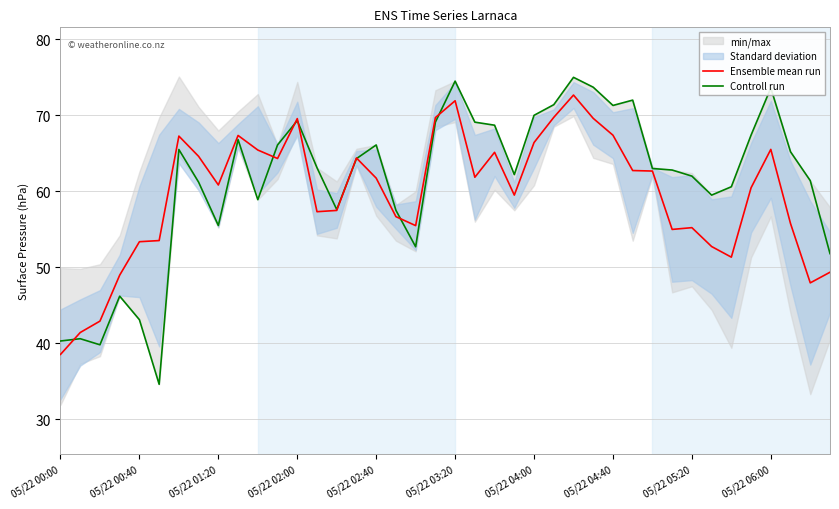

How many intersections are there between Controll run and Ensemble mean run?

8